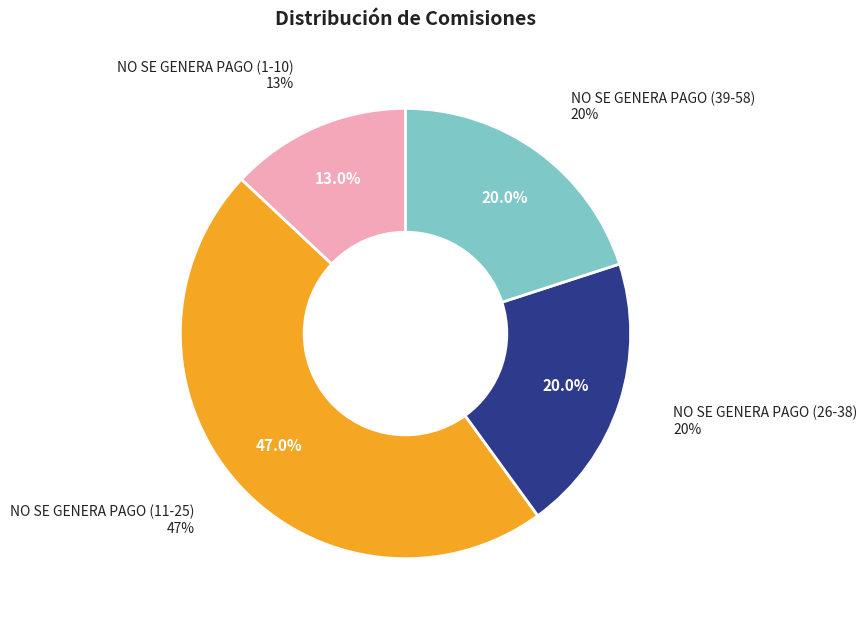

How many segments does this pie chart have?

4